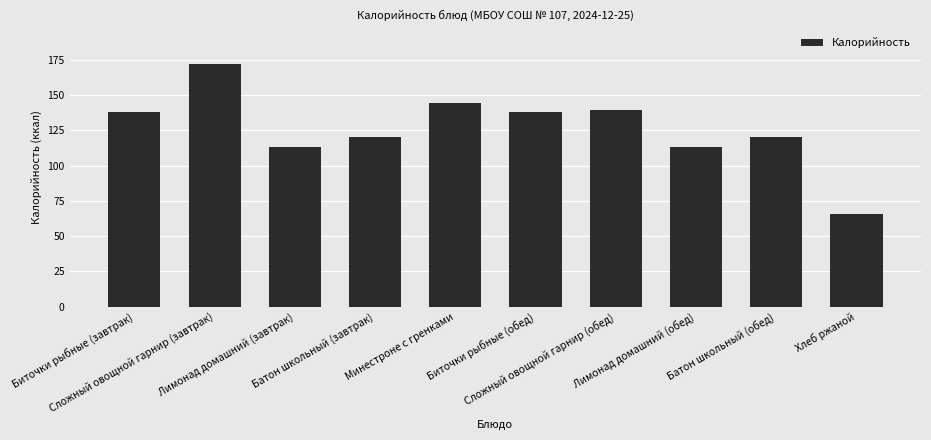

The chart shows a value of 69 at Батон школьный (завтрак). True or false?

False